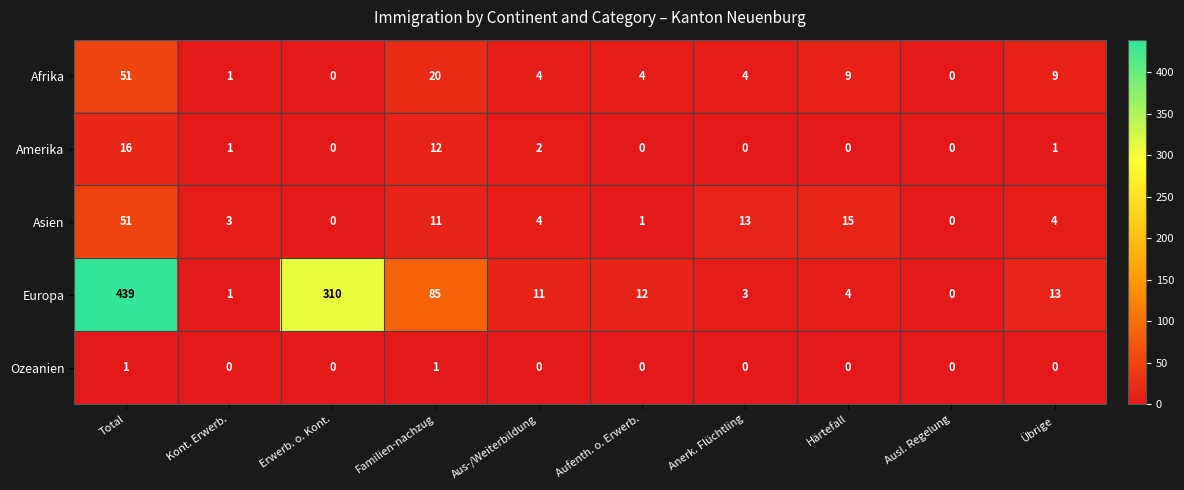

Count the number of data series in this chart.

5